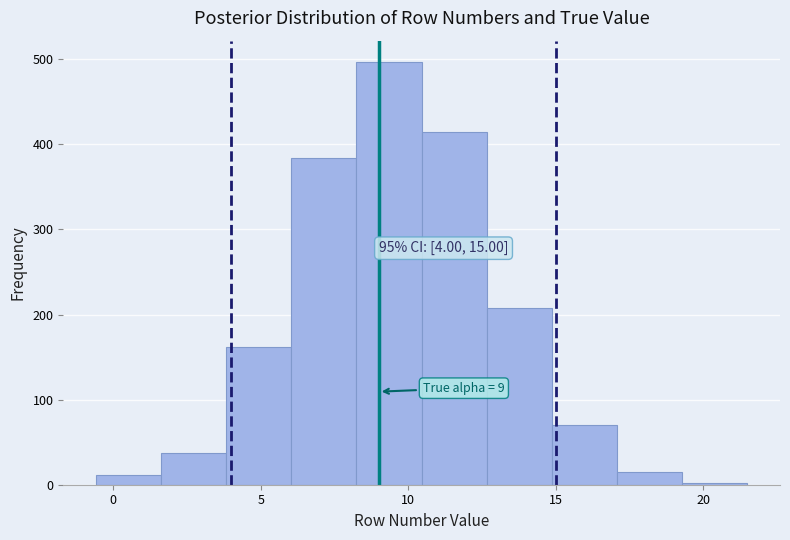

Which range on the x-axis has the tallest bar?

8.0 to 10.5